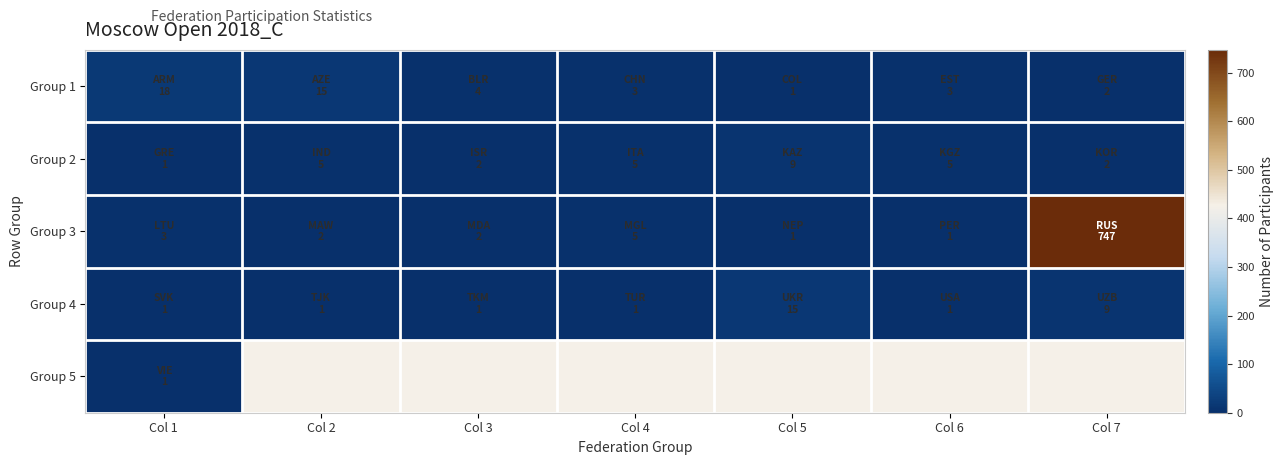

At which label is Group 5 closest to 1?

Col 1